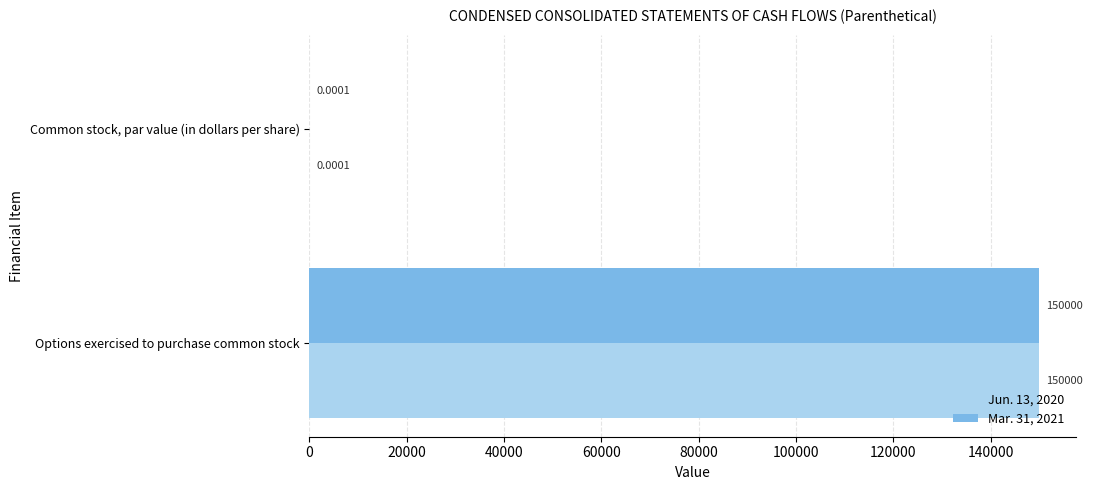

Where is Mar. 31, 2021 nearest to the value 75000?

Common stock, par value (in dollars per share)